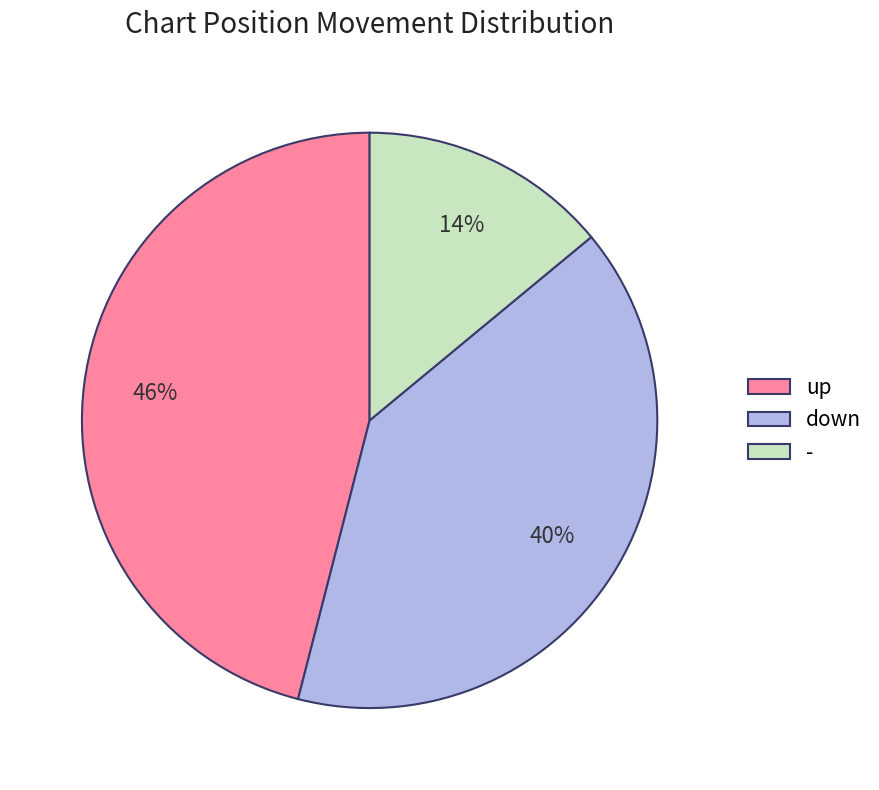

Is it true that - is 19% of the pie?

False